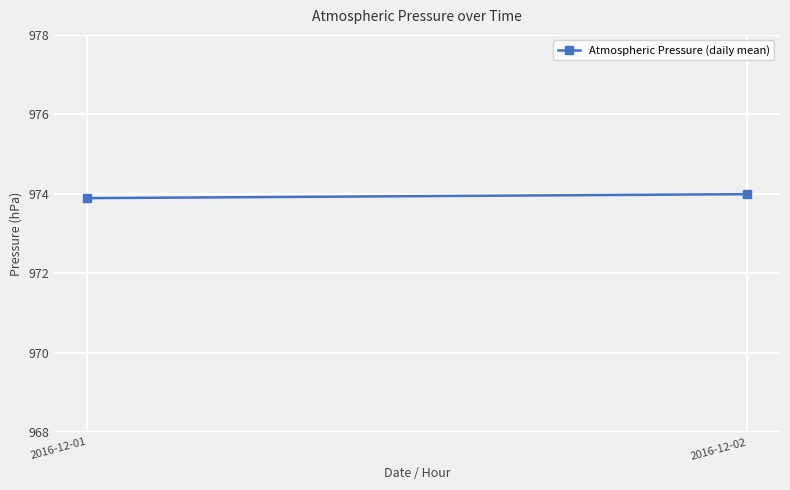

Which label corresponds to the smallest value in the chart?

2016-12-01